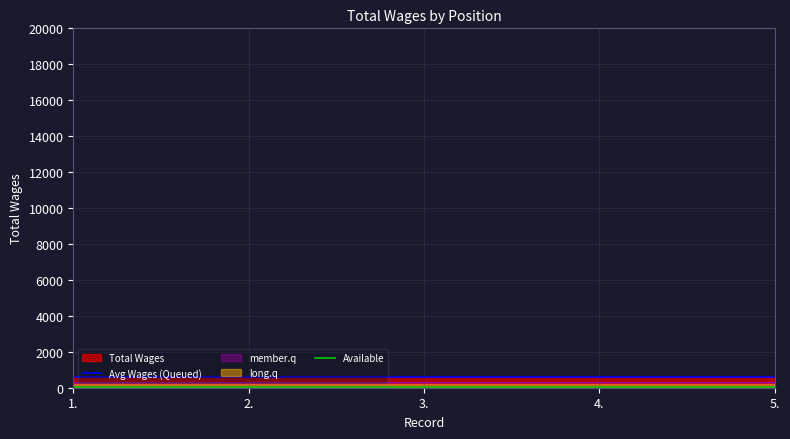

What is the sum of the Avg Wages (Queued) values at 1. and 4.?

1198.0